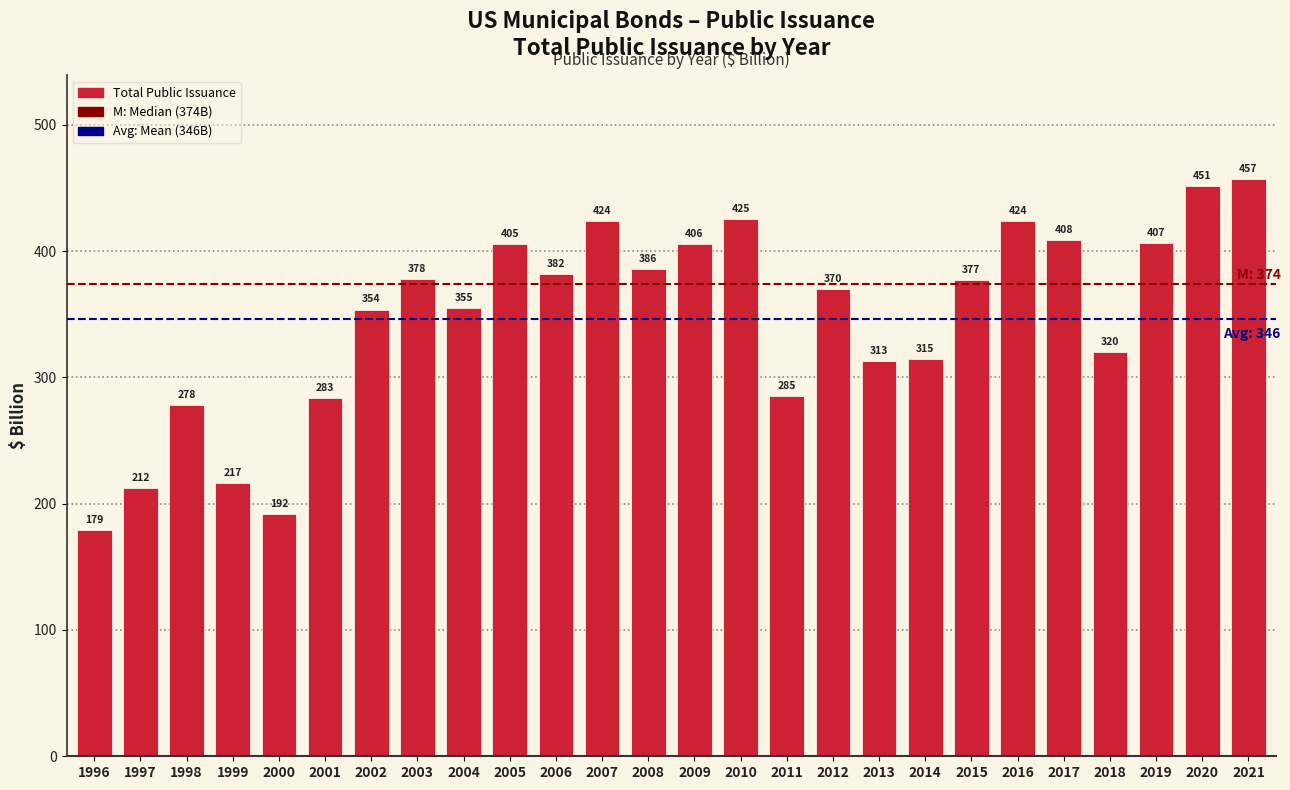

Where does the data first go above 377?

2003